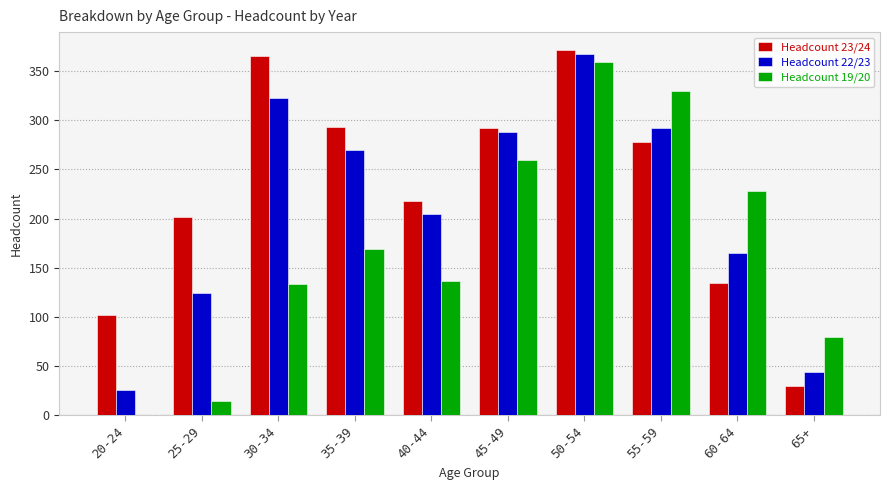

What is the highest value of the Headcount 23/24 series?

371